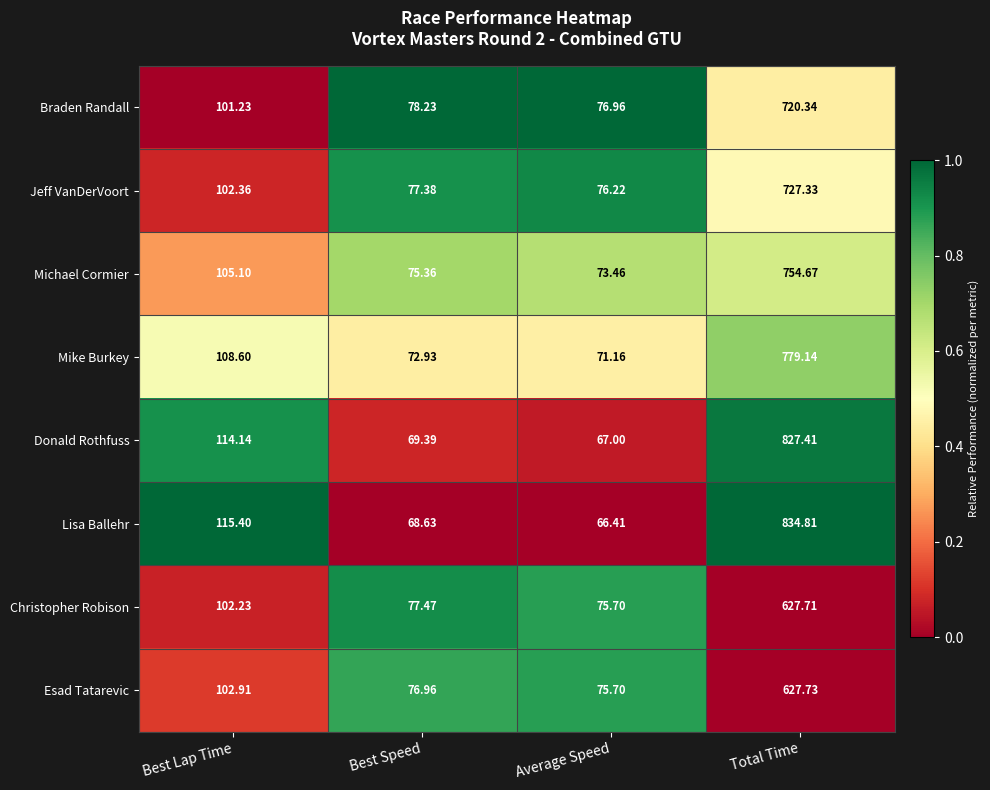

Which label corresponds to the largest value in the chart?

Total Time